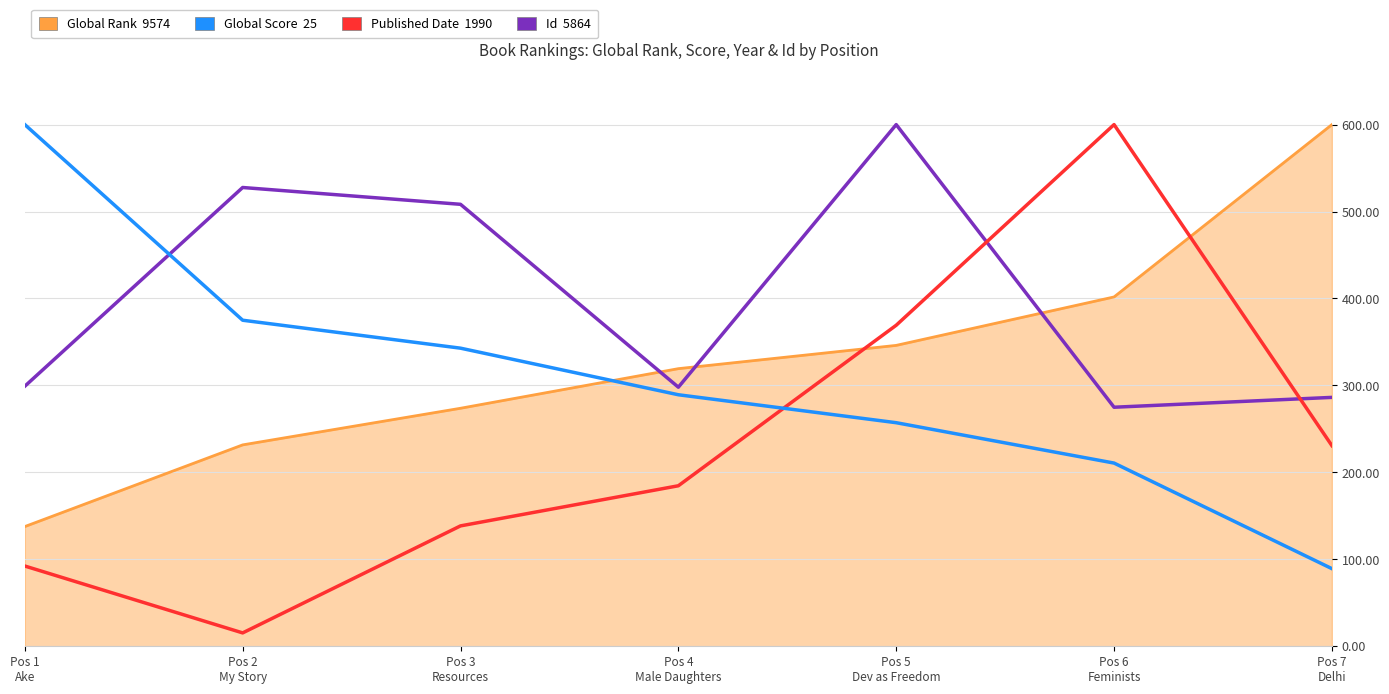

Is it true that Published Date equals 369.2 at Pos 5
Dev as Freedom?

True